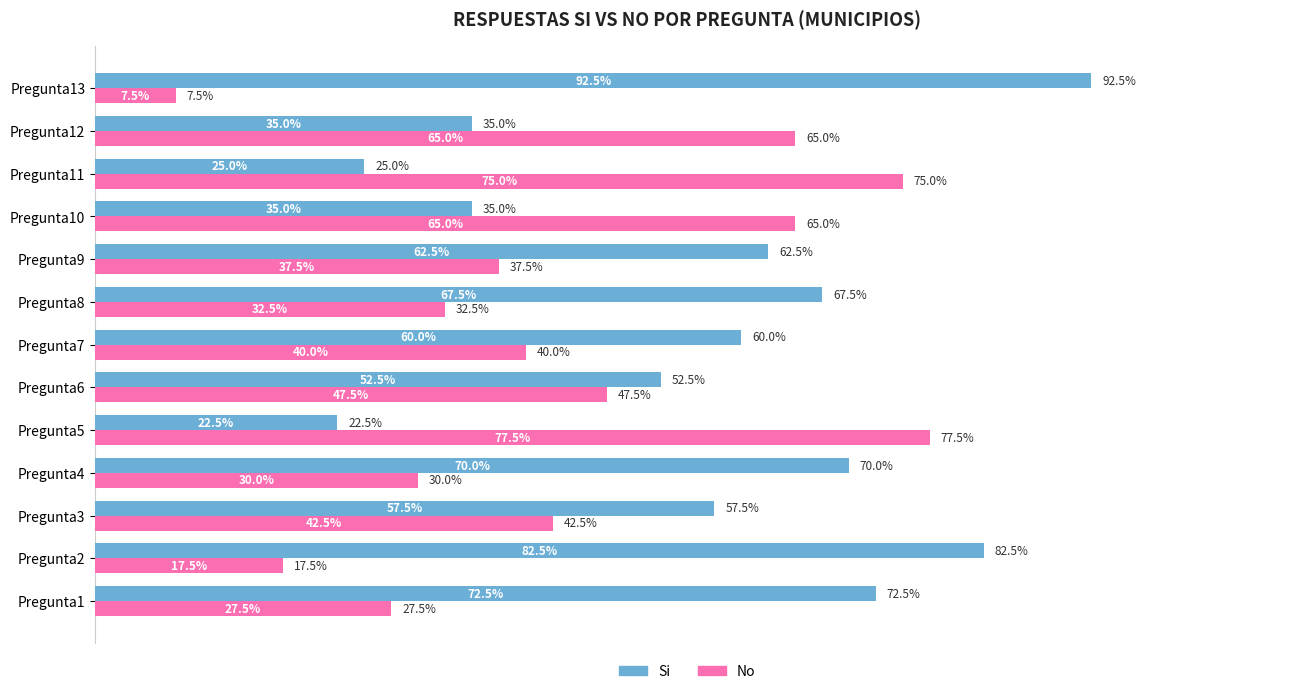

Rank the series by their maximum value, from lowest to highest.

No, Si